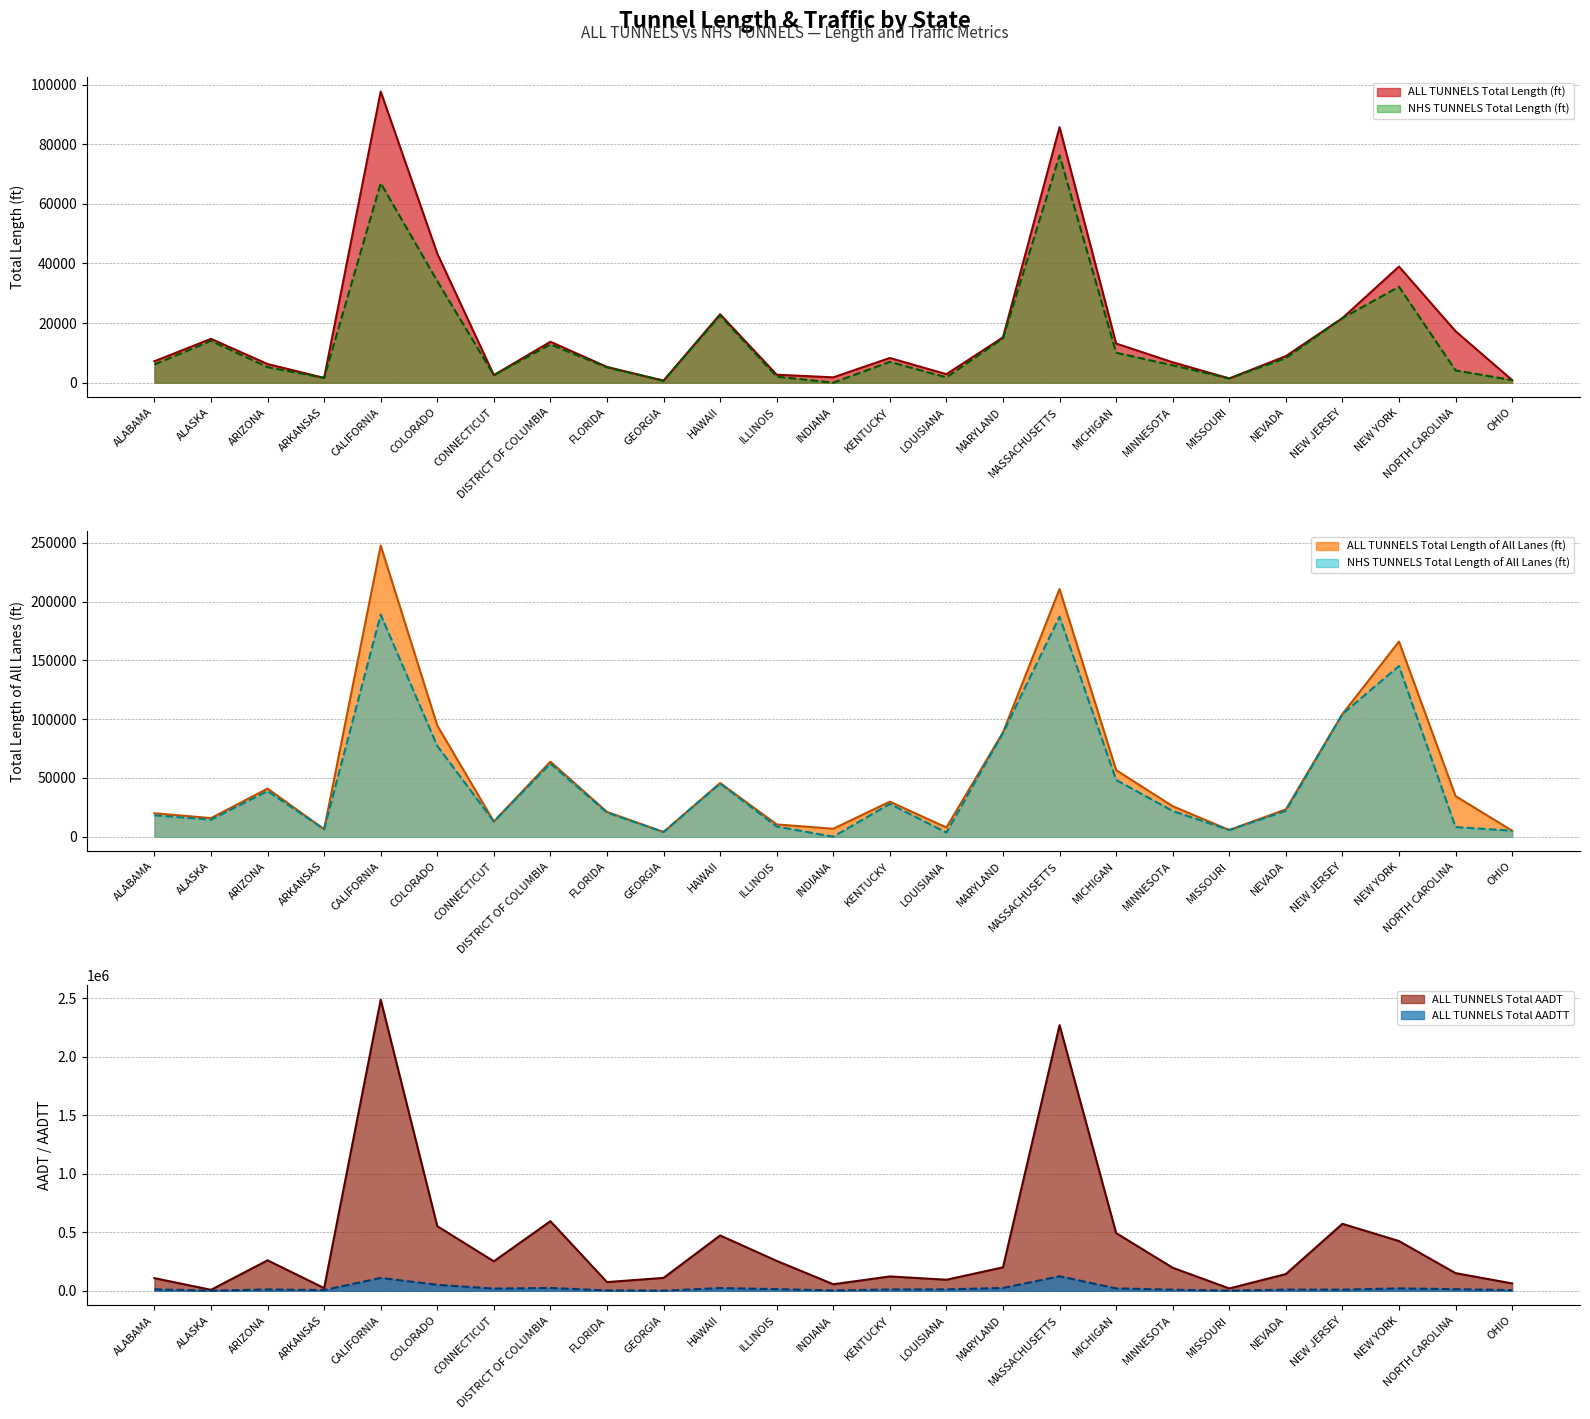

Which category has the highest value in the ALL TUNNELS Total AADT series?

CALIFORNIA